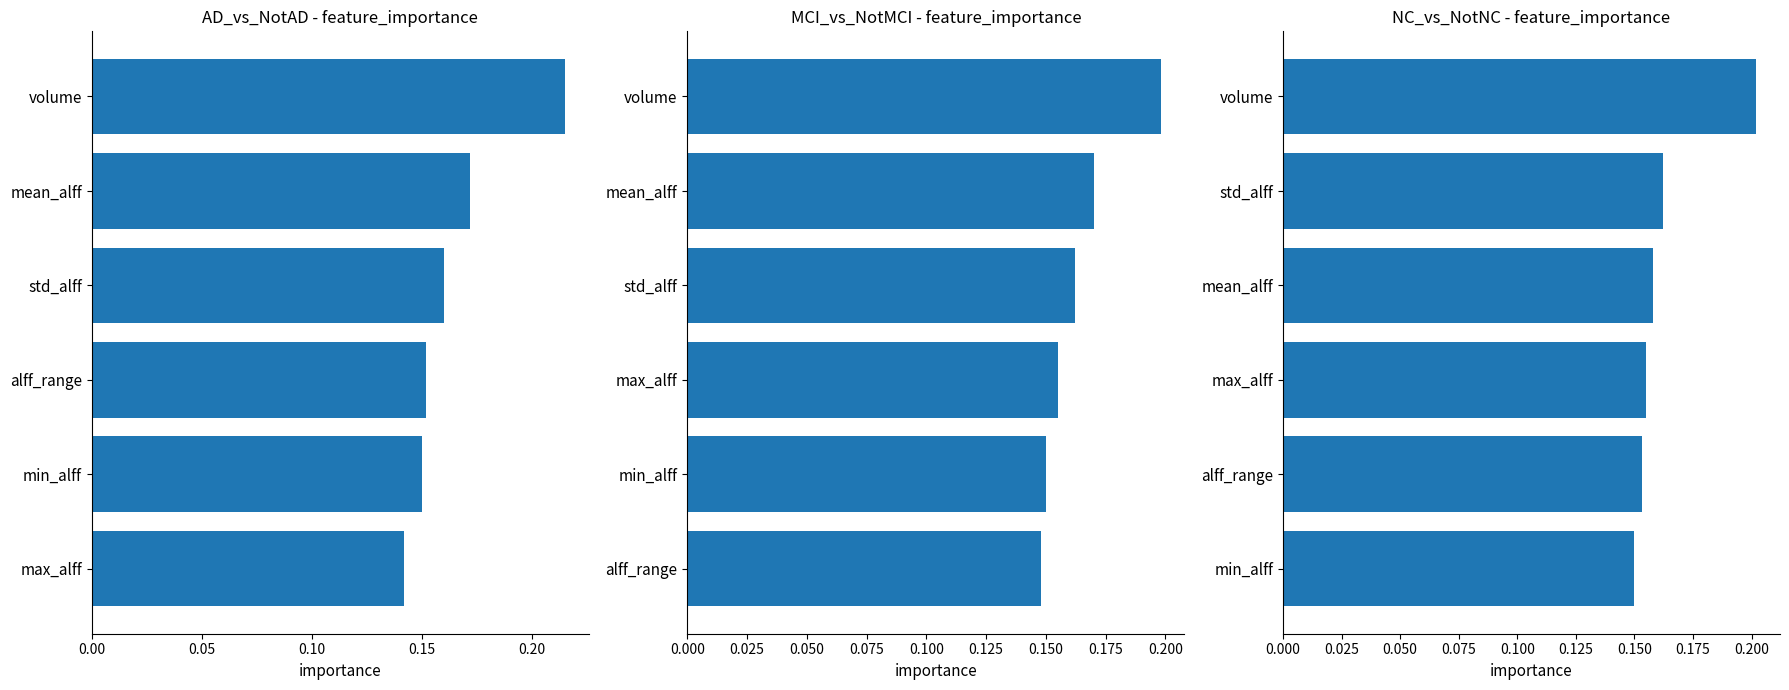

The value of NC_vs_NotNC at std_alff is 0.1. True or false?

False